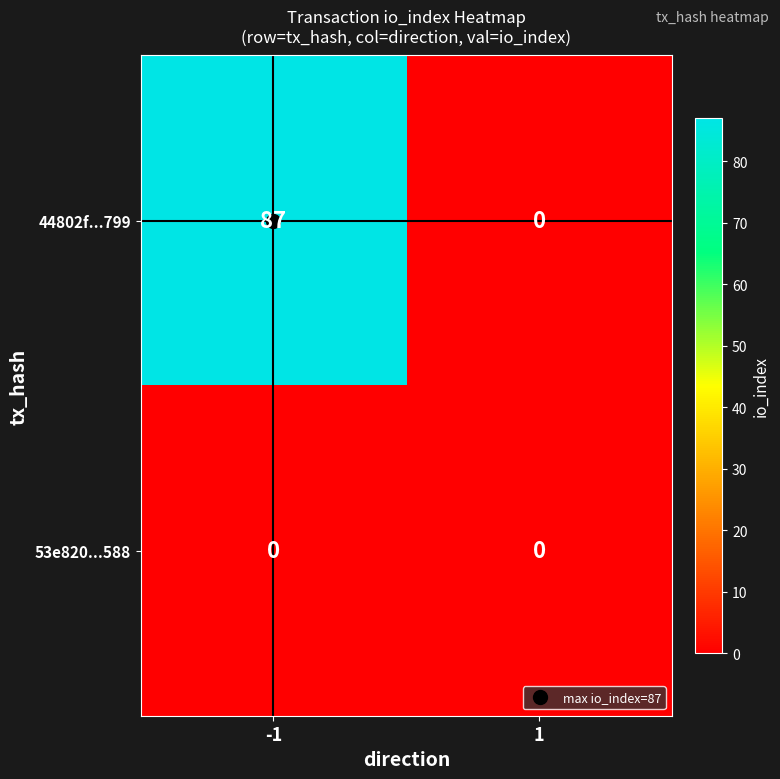

What is the difference between the highest and lowest values at -1?

87